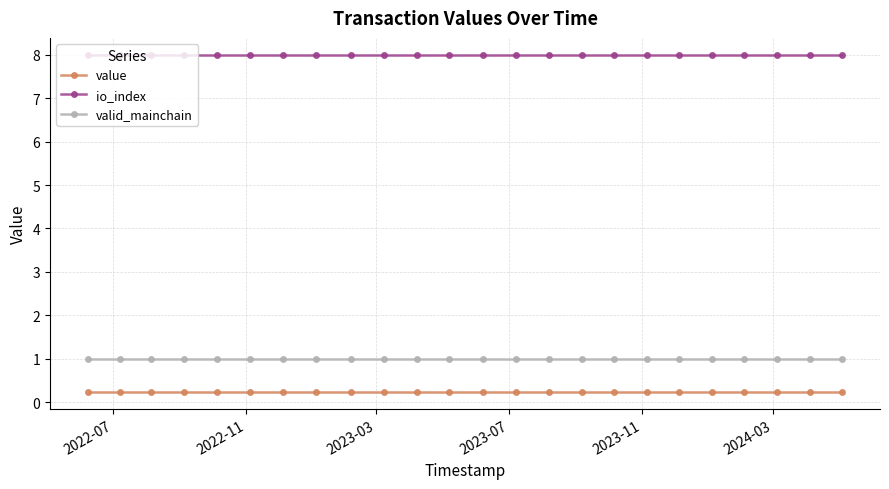

What is the lowest value of the valid_mainchain series?

1.0